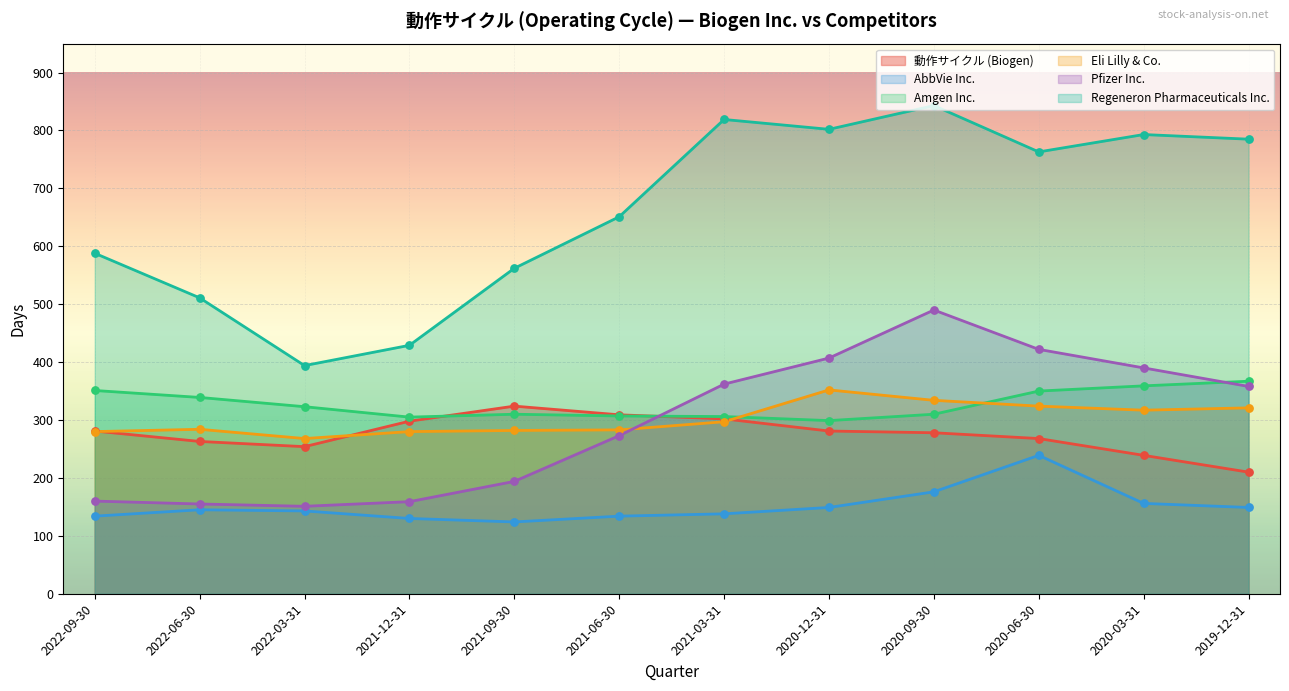

Which series has the largest total across all categories?

Regeneron Pharmaceuticals Inc.